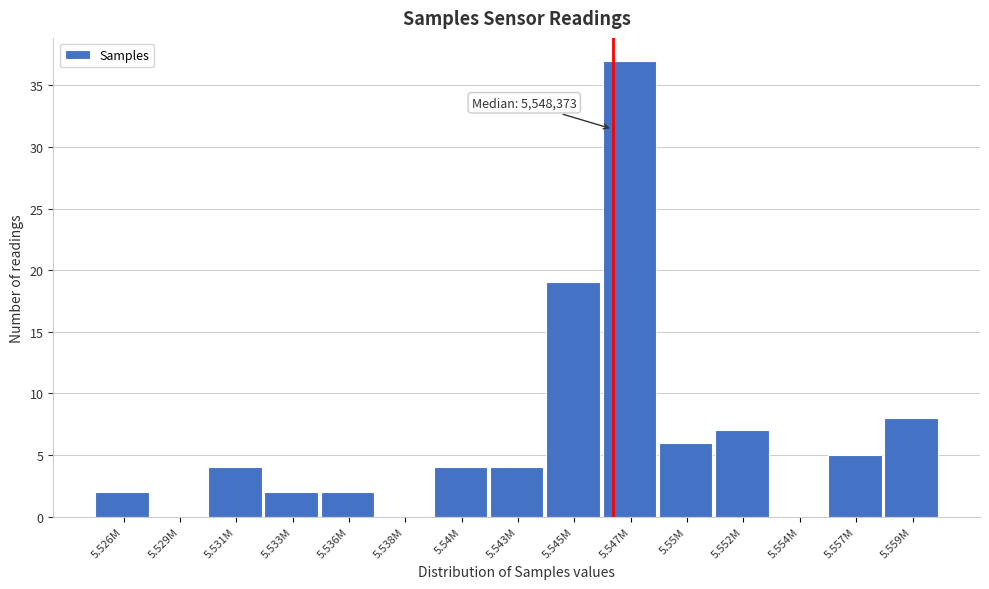

Reading left to right, what are all the values shown in this chart?

5.526M=2	5.529M=0	5.531M=4	5.533M=2	5.536M=2	5.538M=0	5.54M=4	5.543M=4	5.545M=19	5.547M=37	5.55M=6	5.552M=7	5.554M=0	5.557M=5	5.559M=8